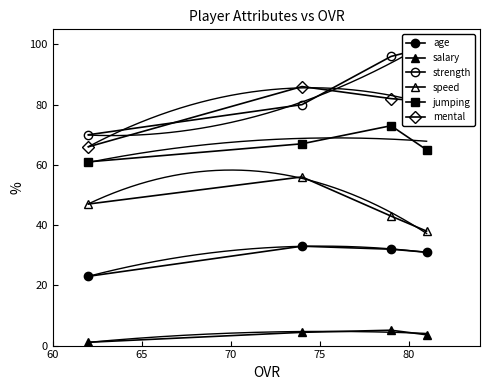

At how many categories does at least one series exceed 26?

4